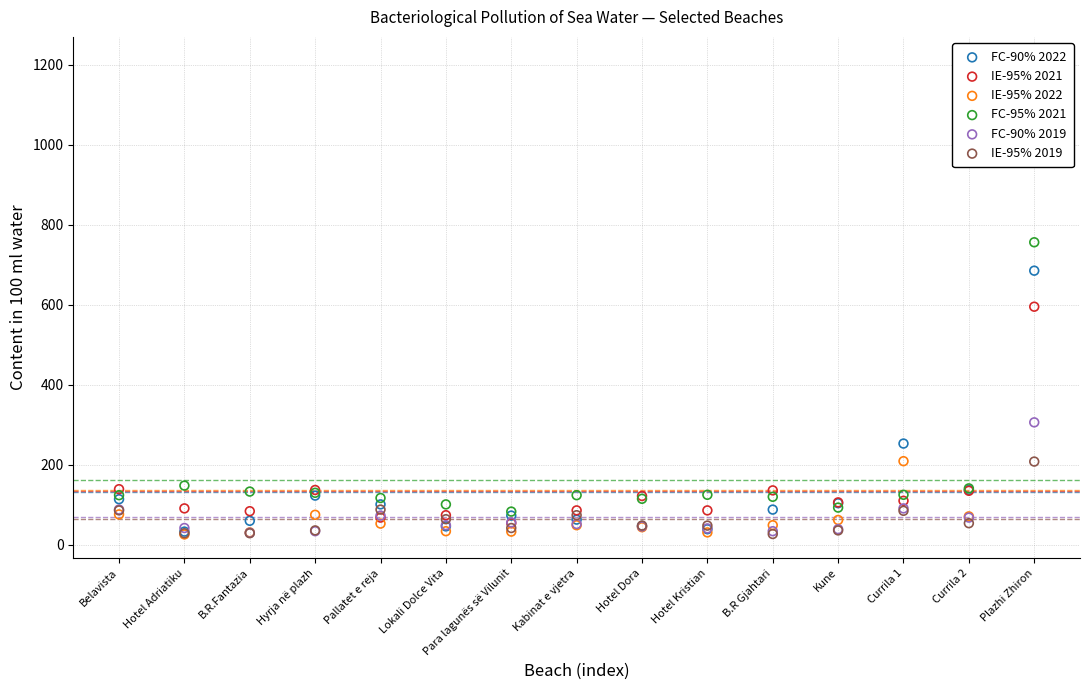

What is the total value across all series at Hotel Dora?

422